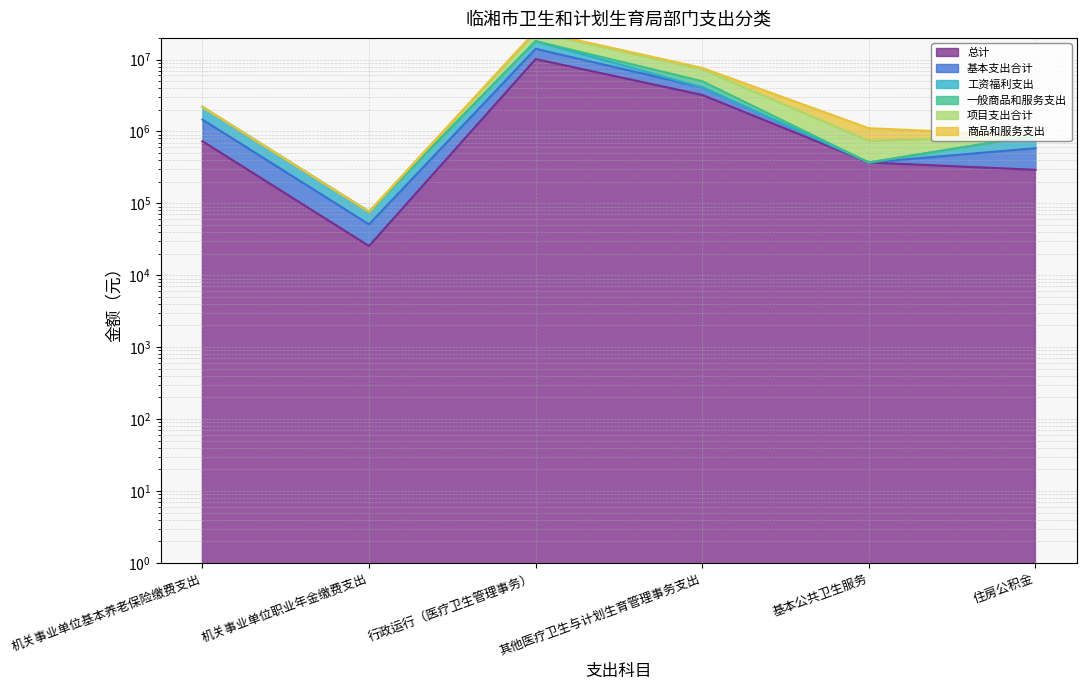

What is the difference between the highest and lowest values at 其他医疗卫生与计划生育管理事务支出?

4436160.0